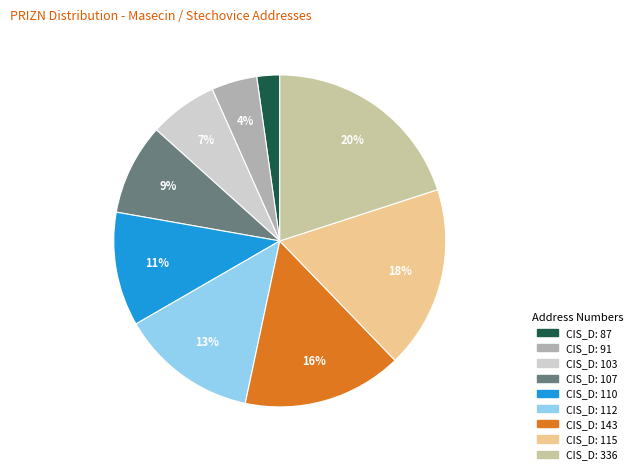

What is the smallest slice in the pie chart?

87